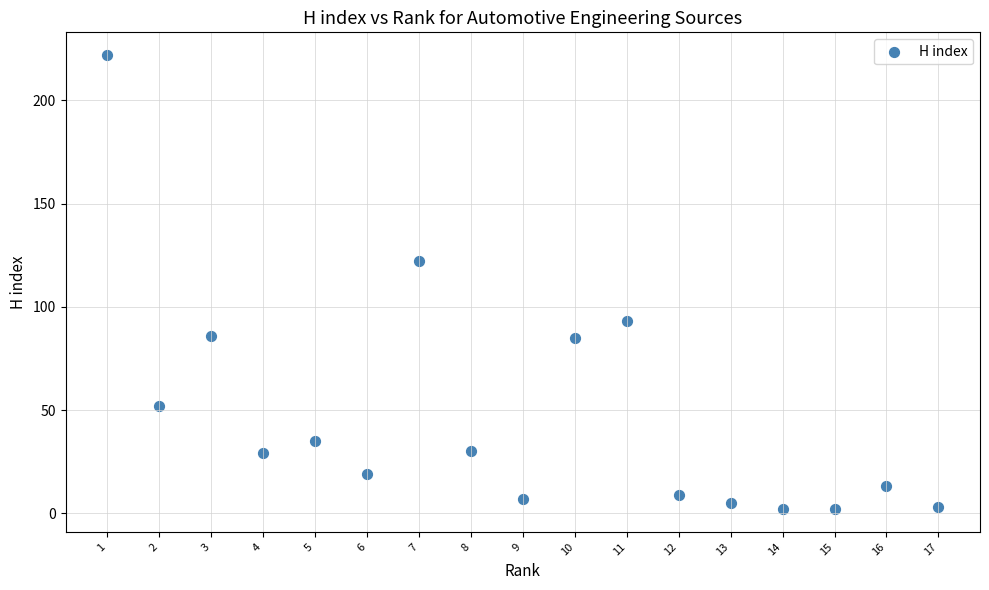

What Y value in the scatter plot is closest to 112?

122